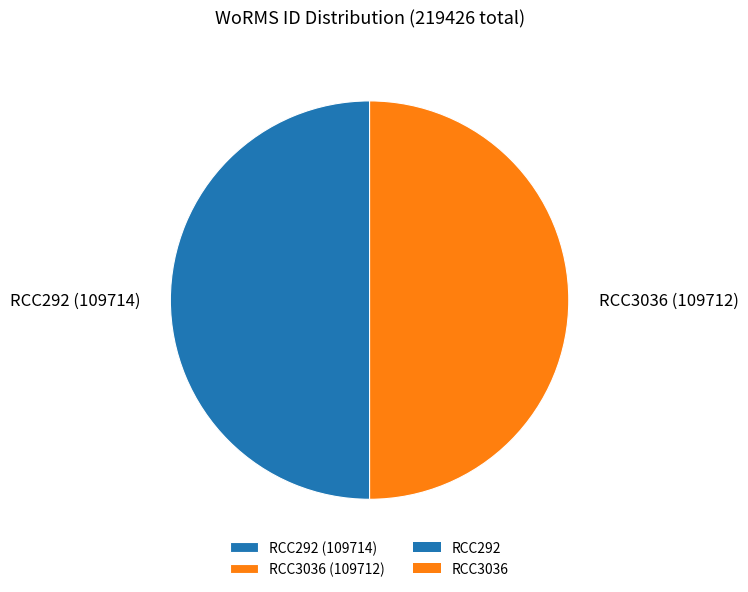

Combined, do RCC3036 and RCC292 account for over 50%?

Yes